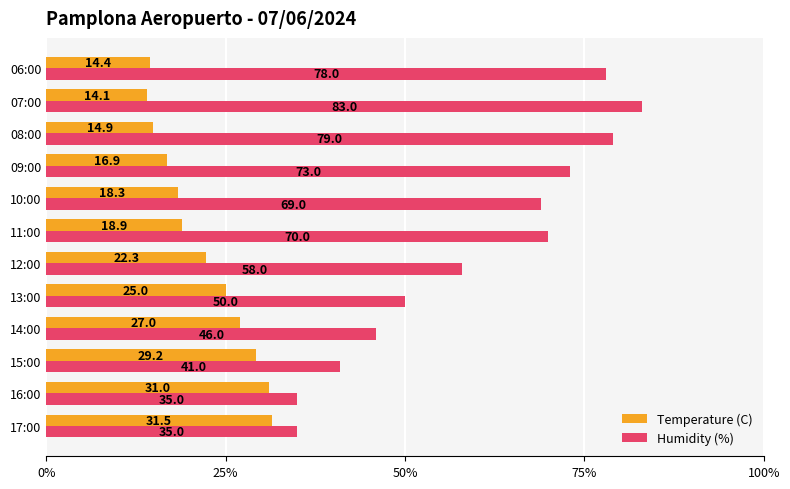

What are all the series names shown in the legend?

Temperature (C), Humidity (%)